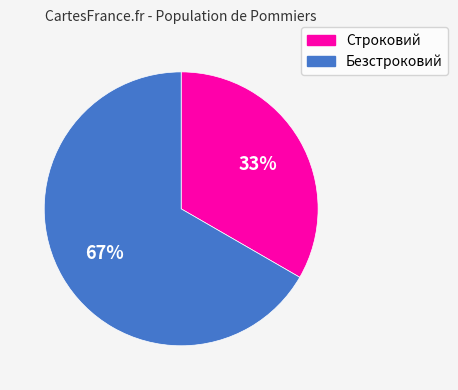

To the nearest percent, what portion does Строковий represent?

33%